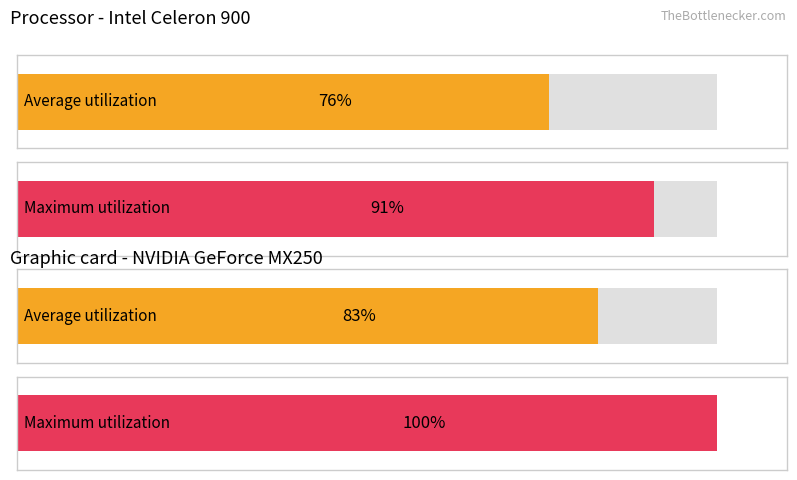

What is the average value of the Maximum utilization series?

96